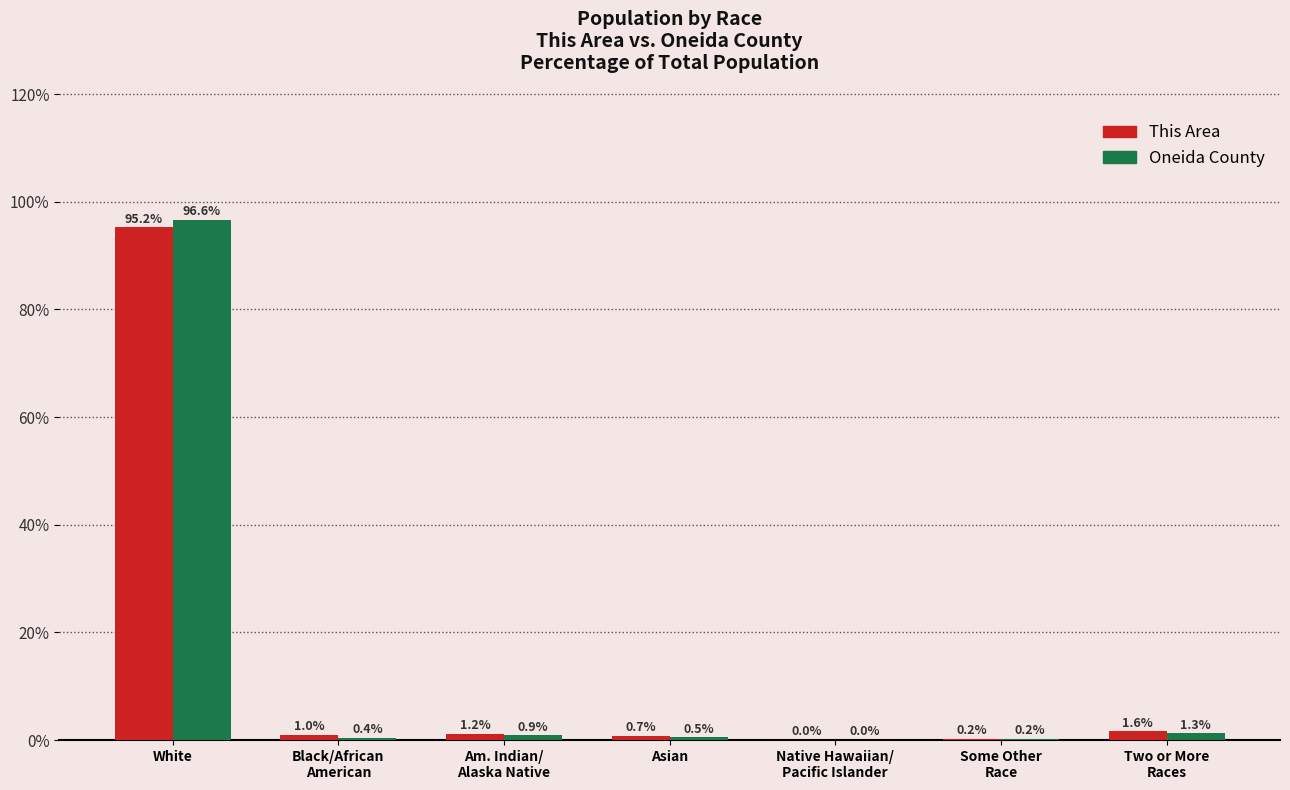

Are the bars grouped side by side (vs. stacked)?

Yes